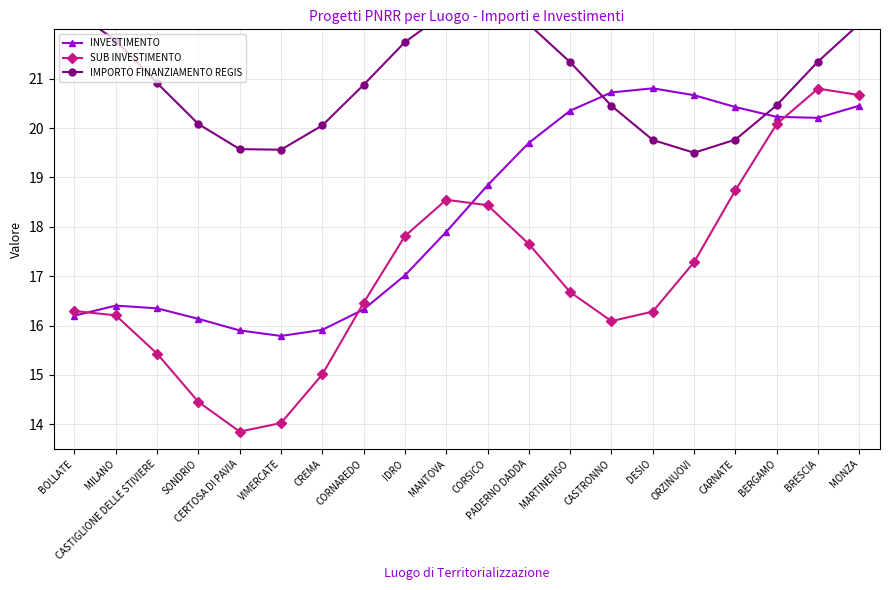

The SUB INVESTIMENTO series shows 4.6 at DESIO. True or false?

False